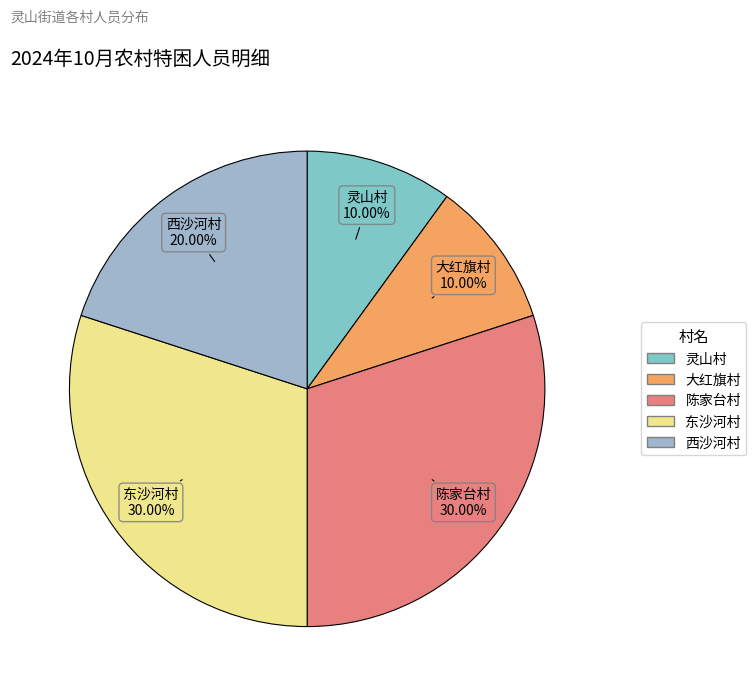

To the nearest percent, what is the average slice percentage?

20%